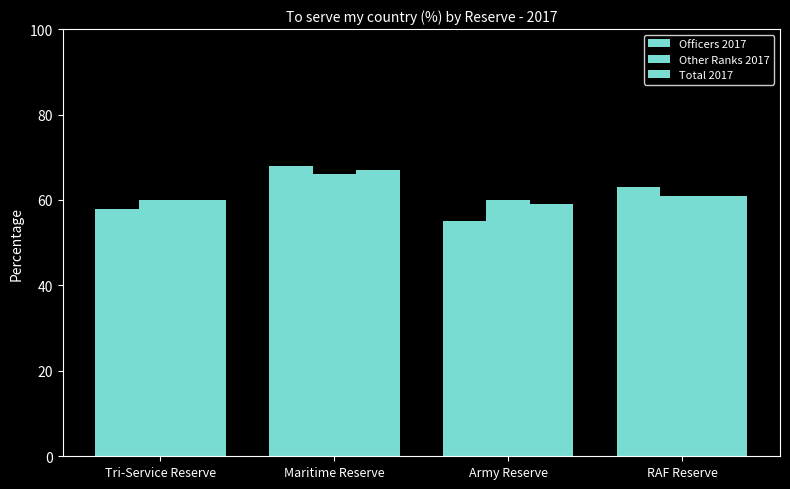

What is the spread (max minus min) of values at RAF Reserve?

2